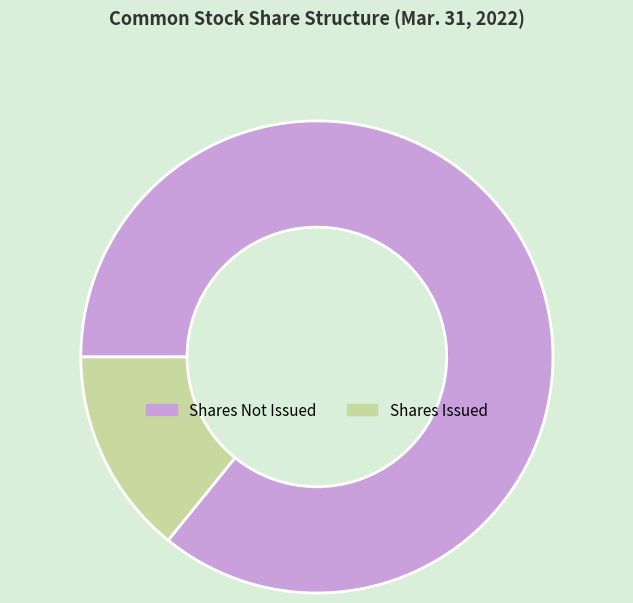

Does any single category account for the majority?

Yes